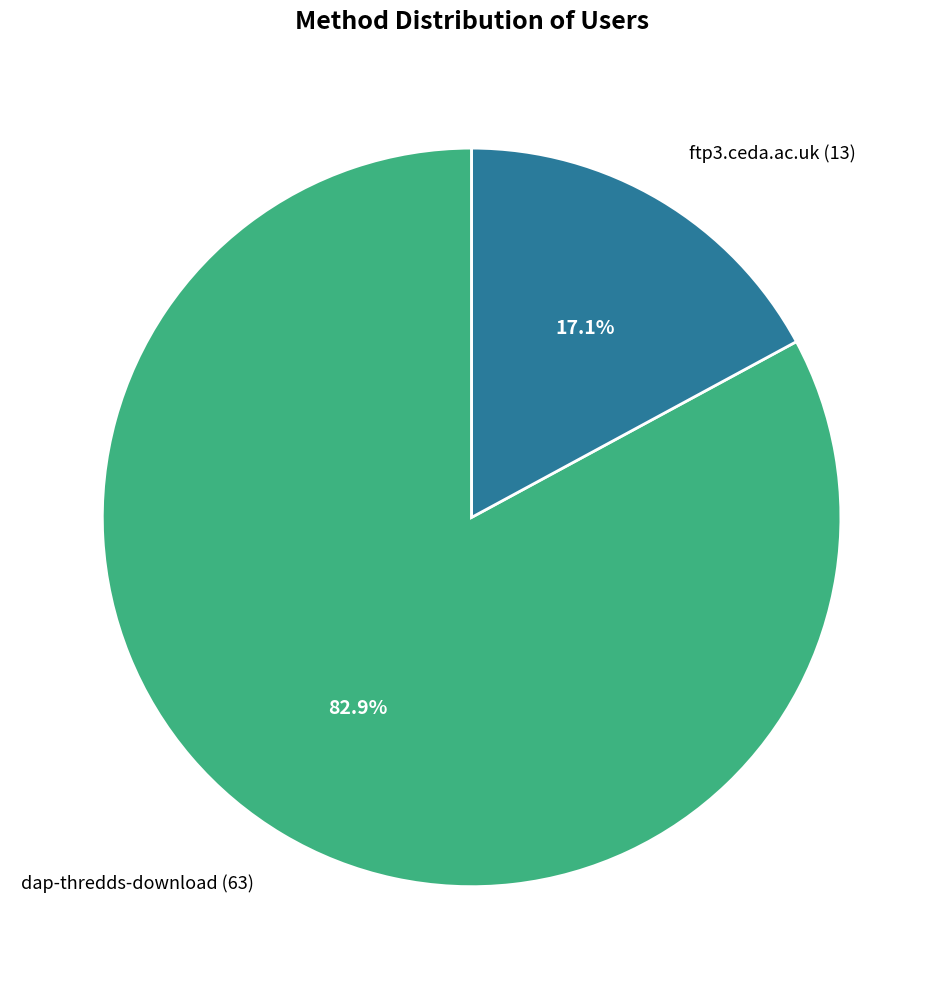

Combined, do dap-thredds-download and ftp3.ceda.ac.uk account for over 50%?

Yes